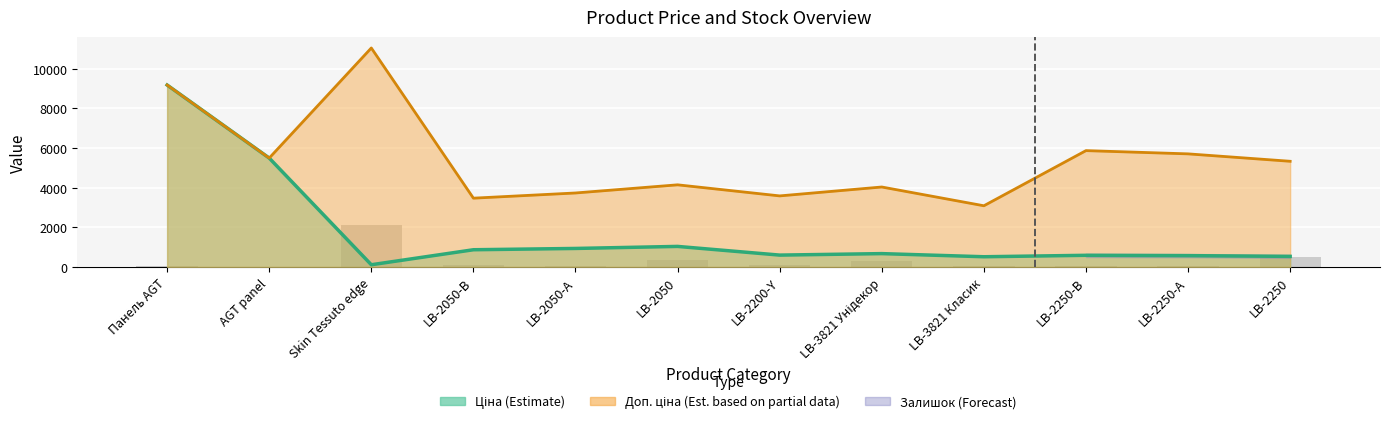

Read the Залишок value at Панель AGT.

63.0